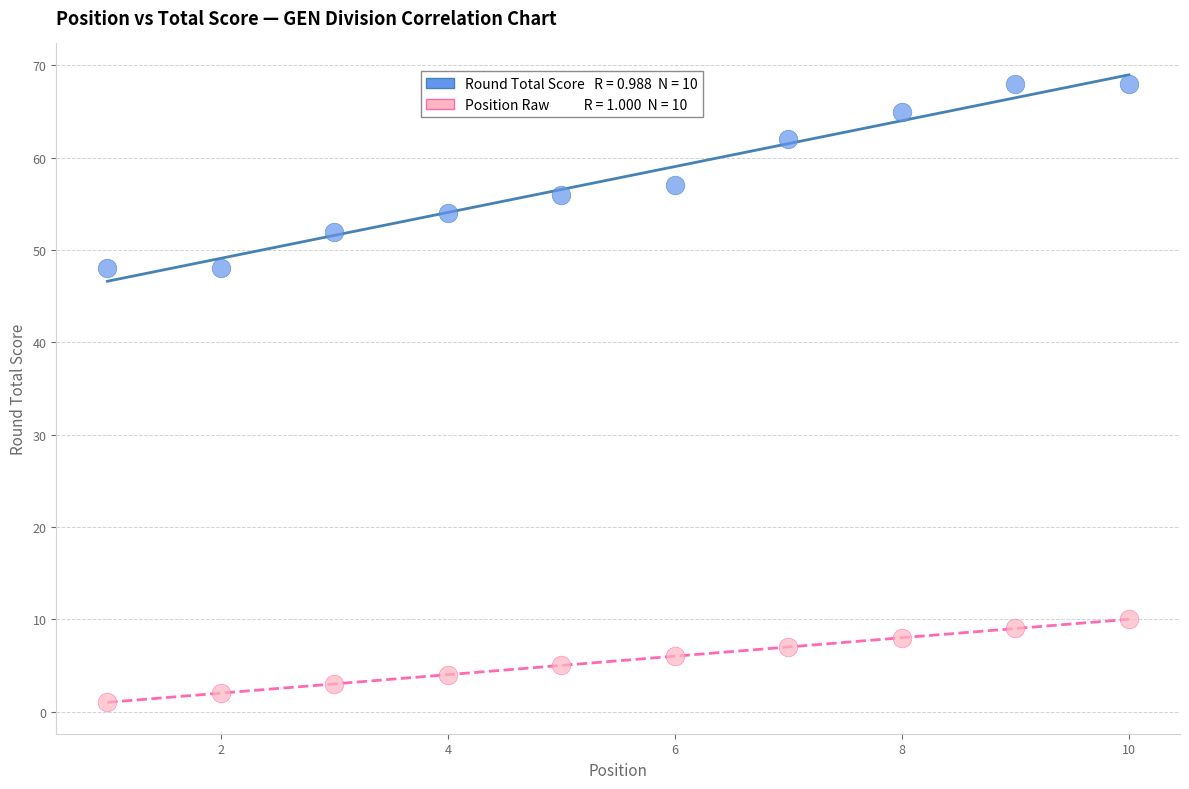

Across all data points, what is the range of Y values (max minus min)?

67